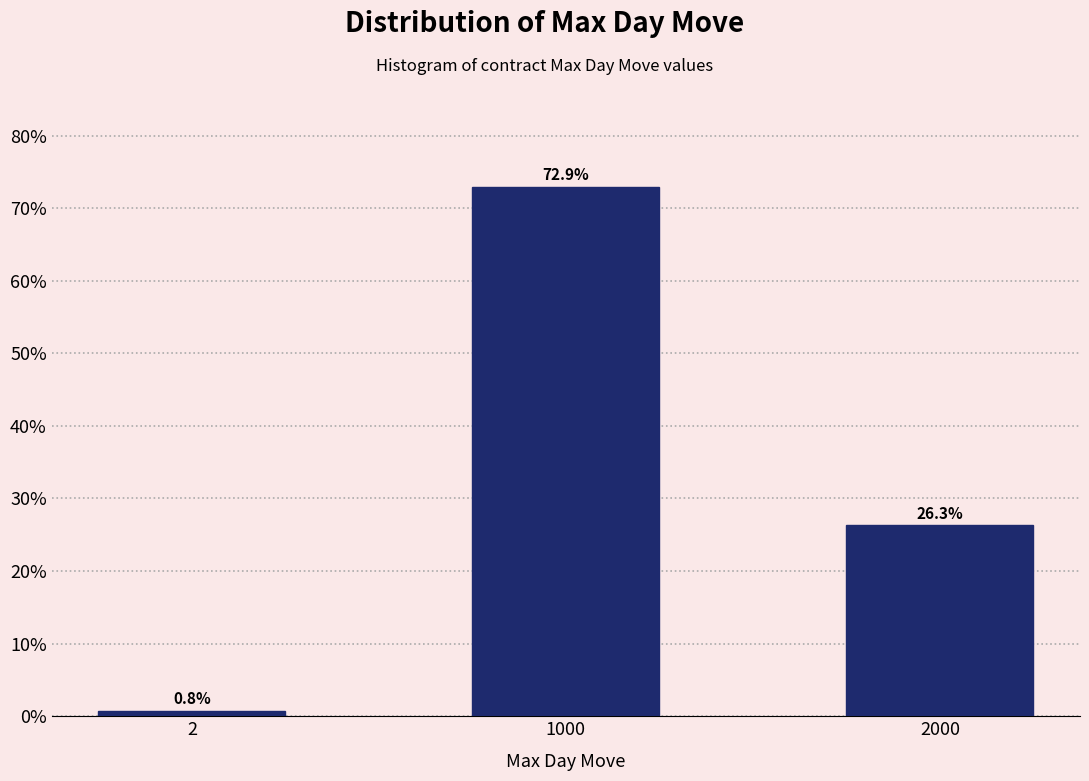

Reading right to left, what are all the values shown in this chart?

2000=26.3	1000=72.9	2=0.8